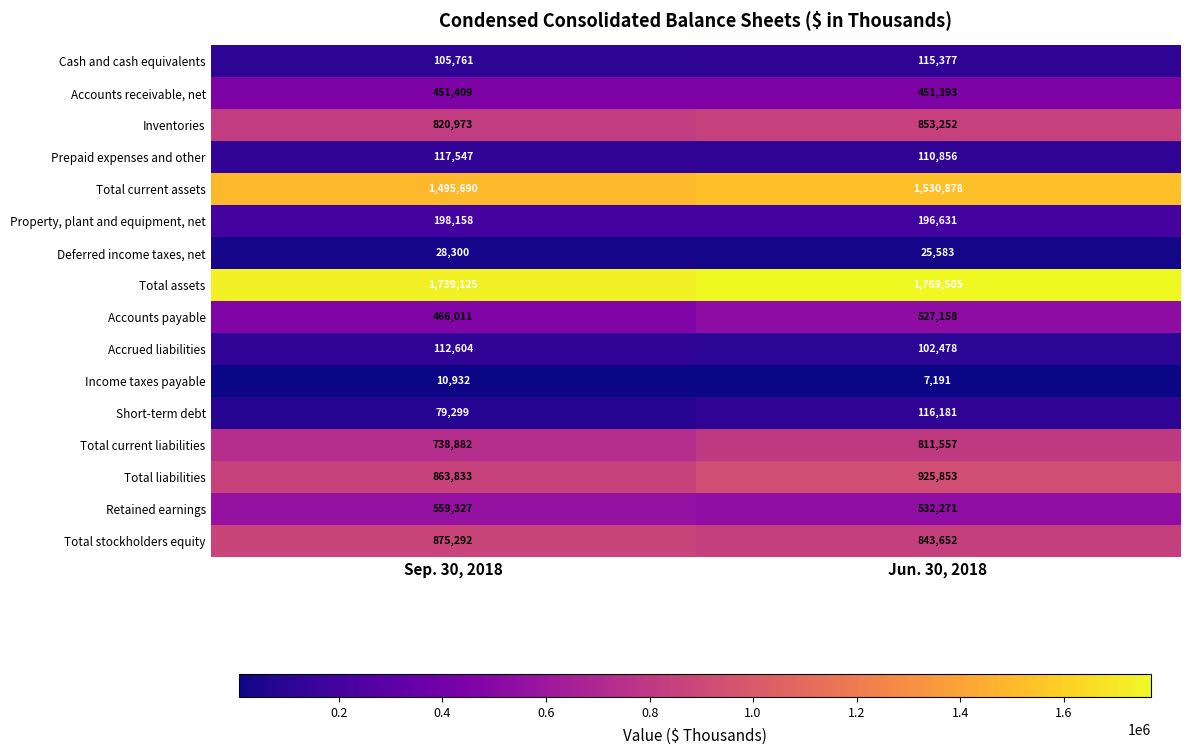

List the labels in order of Income taxes payable value, largest first.

Sep. 30, 2018, Jun. 30, 2018